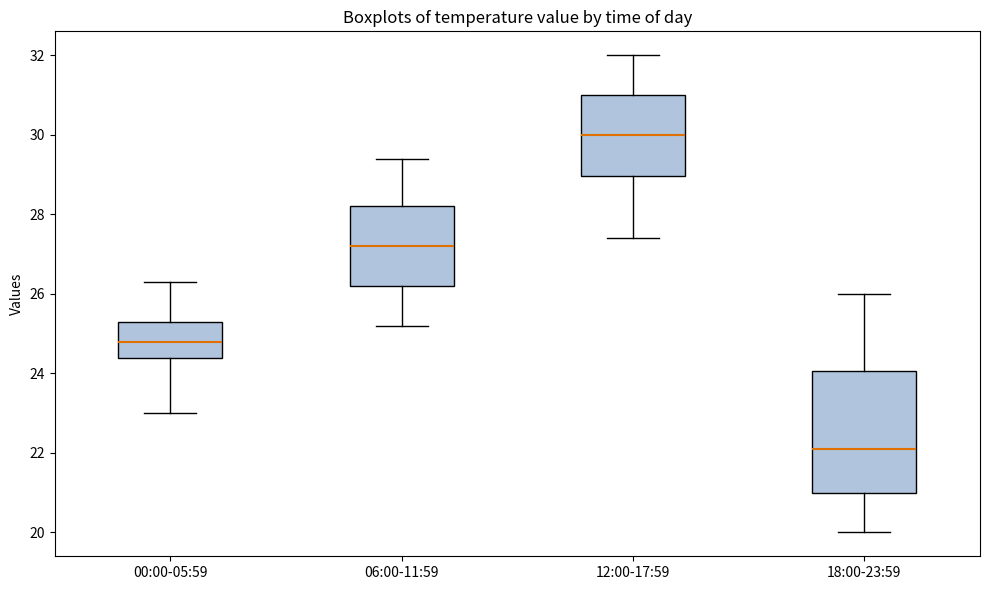

Reading left to right, read every box against the y-axis: the position of its median line, the range the box covers, and the ends of its whiskers. The values are not printed on the chart, so give them approximately, as read against the axis.

00:00-05:59: median 24.8, box 24.4 to 25.4, whiskers 23.0 to 26.4
06:00-11:59: median 27.2, box 26.2 to 28.2, whiskers 25.2 to 29.4
12:00-17:59: median 30.0, box 29.0 to 31.0, whiskers 27.4 to 32.0
18:00-23:59: median 22.2, box 21.0 to 24.0, whiskers 20.0 to 26.0